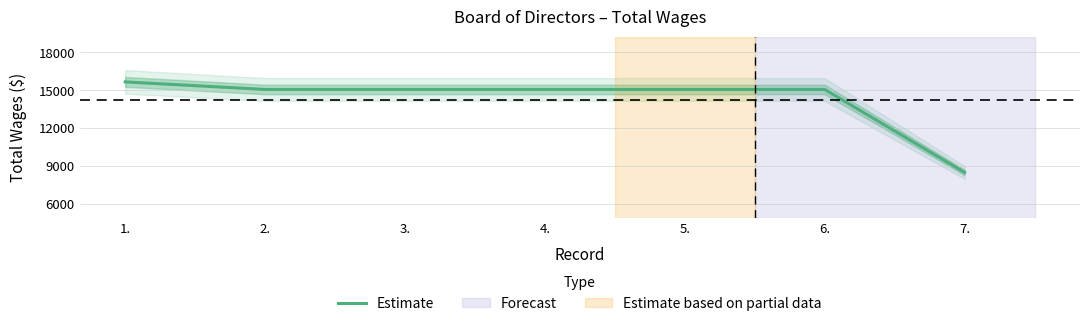

True or false: the data shows 15066 at 4..

True